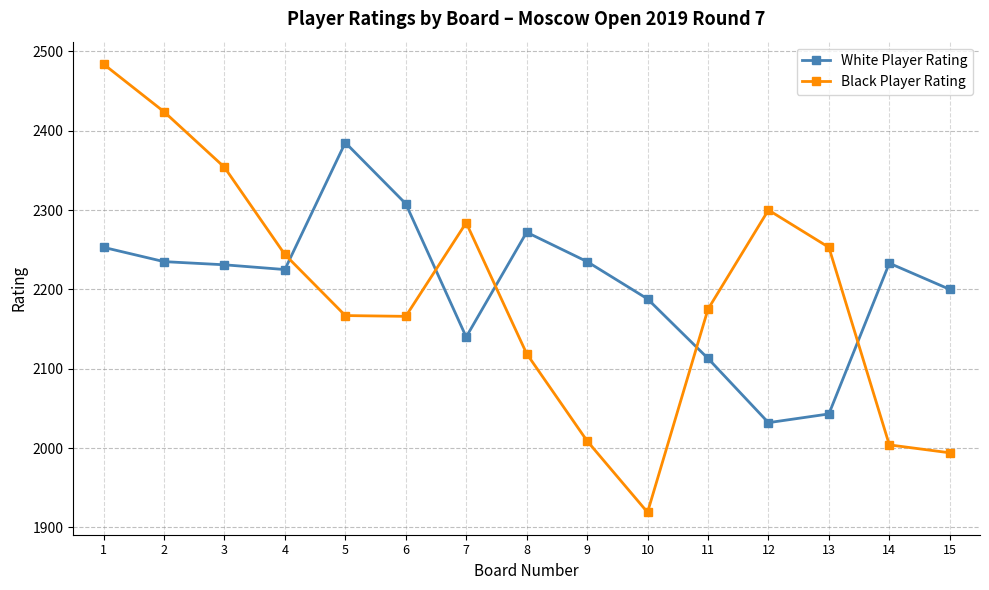

What is the difference between the White Player Rating values at 8 and 4?

47